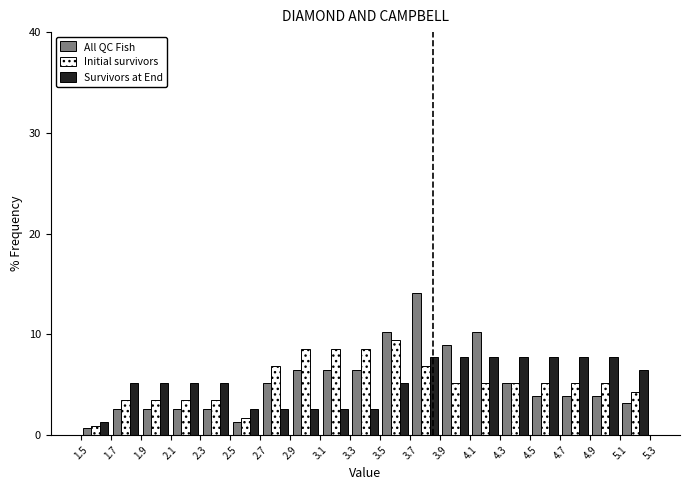

Reading left to right, transcribe this chart: for each range on the x-axis, give the height of each series' bar. The values are not printed on the chart, so give them approximately, as read against the axis.

1.5 to 1.7: All QC Fish=under 1	Initial survivors=under 1	Survivors at End=1
1.7 to 1.9: All QC Fish=3	Initial survivors=3	Survivors at End=5
1.9 to 2.1: All QC Fish=3	Initial survivors=3	Survivors at End=5
2.1 to 2.3: All QC Fish=3	Initial survivors=3	Survivors at End=5
2.3 to 2.5: All QC Fish=3	Initial survivors=3	Survivors at End=5
2.5 to 2.7: All QC Fish=1	Initial survivors=2	Survivors at End=3
2.7 to 2.9: All QC Fish=5	Initial survivors=7	Survivors at End=3
2.9 to 3.1: All QC Fish=6	Initial survivors=9	Survivors at End=3
3.1 to 3.3: All QC Fish=6	Initial survivors=9	Survivors at End=3
3.3 to 3.5: All QC Fish=6	Initial survivors=9	Survivors at End=3
3.5 to 3.7: All QC Fish=10	Initial survivors=9	Survivors at End=5
3.7 to 3.9: All QC Fish=14	Initial survivors=7	Survivors at End=8
3.9 to 4.1: All QC Fish=9	Initial survivors=5	Survivors at End=8
4.1 to 4.3: All QC Fish=10	Initial survivors=5	Survivors at End=8
4.3 to 4.5: All QC Fish=5	Initial survivors=5	Survivors at End=8
4.5 to 4.7: All QC Fish=4	Initial survivors=5	Survivors at End=8
4.7 to 4.9: All QC Fish=4	Initial survivors=5	Survivors at End=8
4.9 to 5.1: All QC Fish=4	Initial survivors=5	Survivors at End=8
5.1 to 5.3: All QC Fish=3	Initial survivors=4	Survivors at End=6